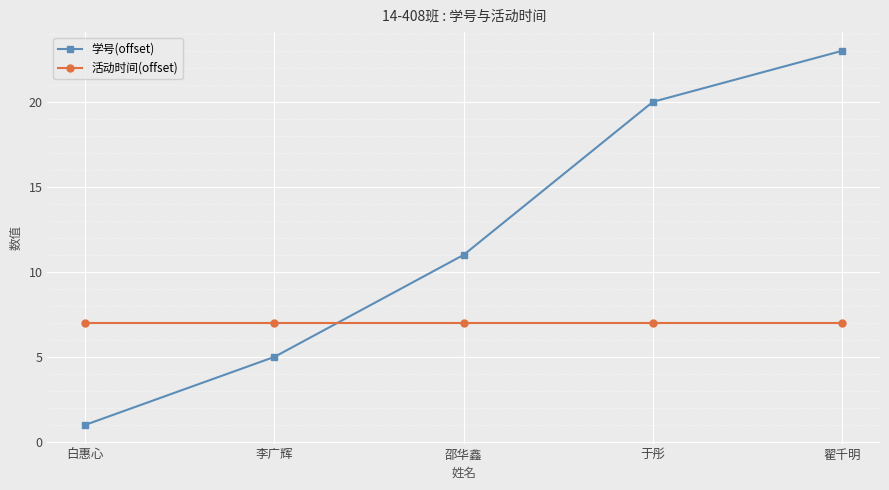

Rank the series by their average value, from highest to lowest.

学号(offset), 活动时间(offset)